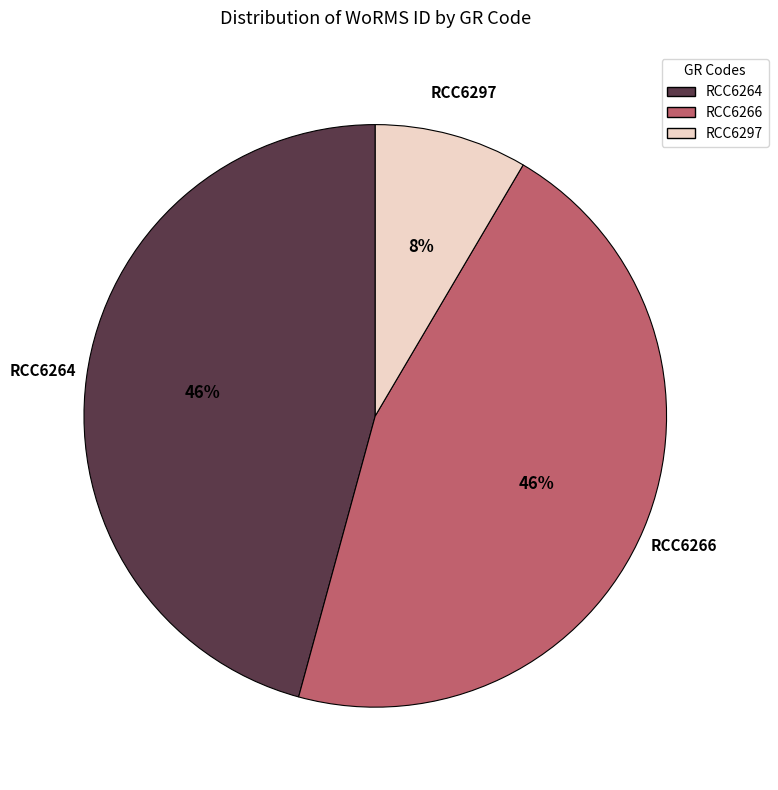

Which slice is the smallest?

RCC6297